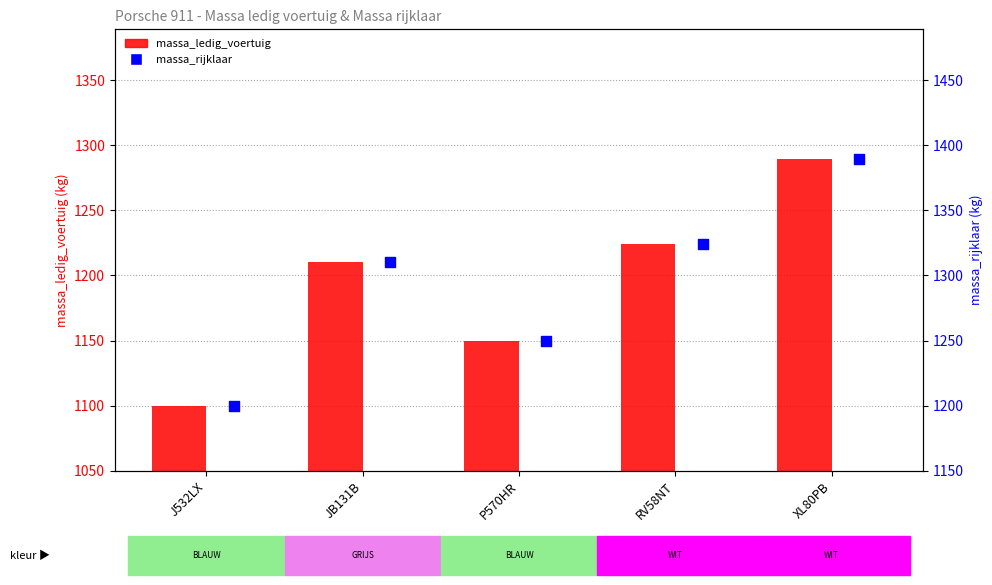

Which series has the largest total across all categories?

massa_rijklaar